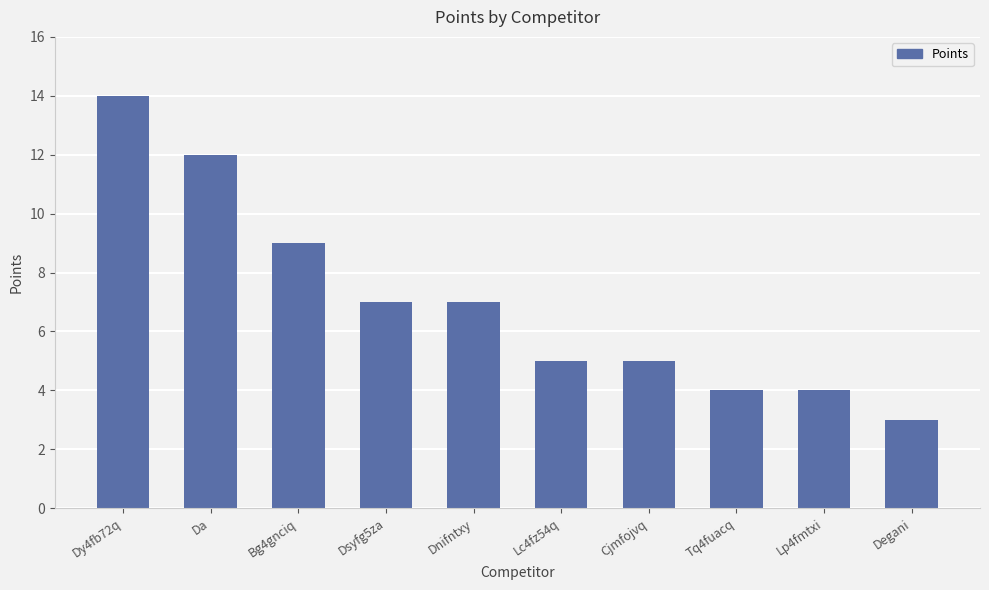

Which category has the highest value across all series?

Dy4fb72q